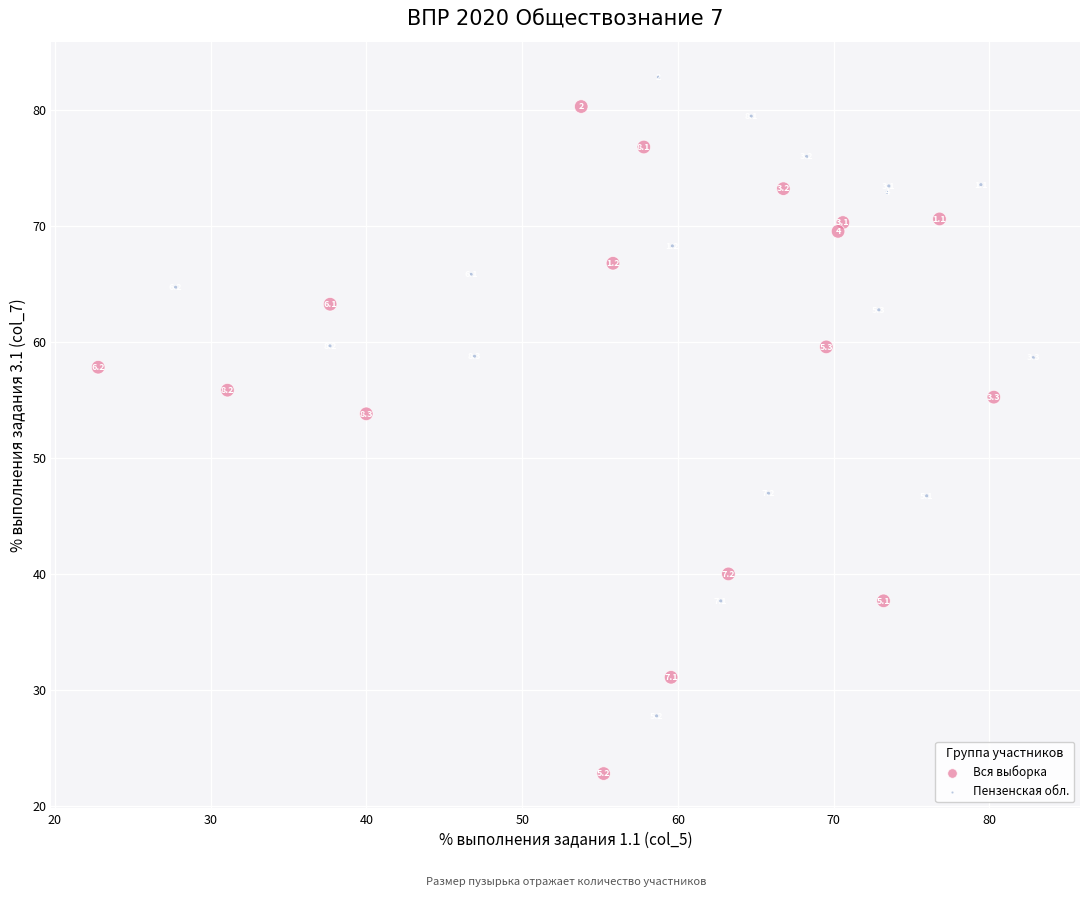

Which series has the largest Y range (max minus min)?

Вся выборка